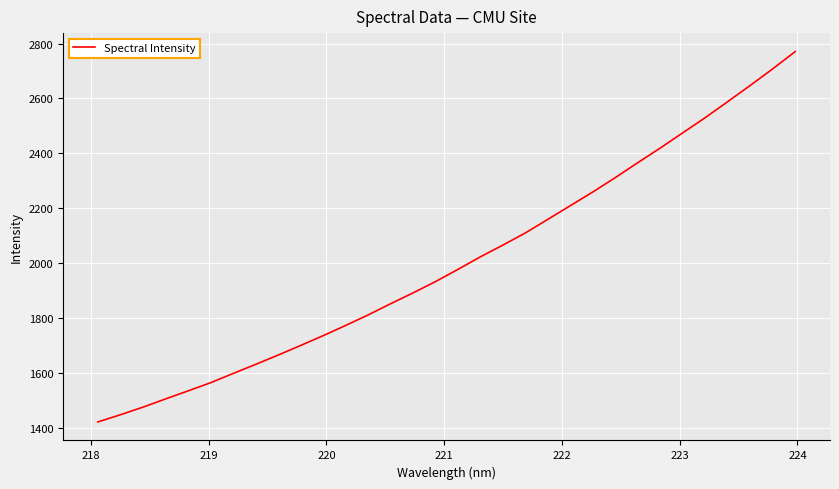

How many distinct data groups are displayed?

1